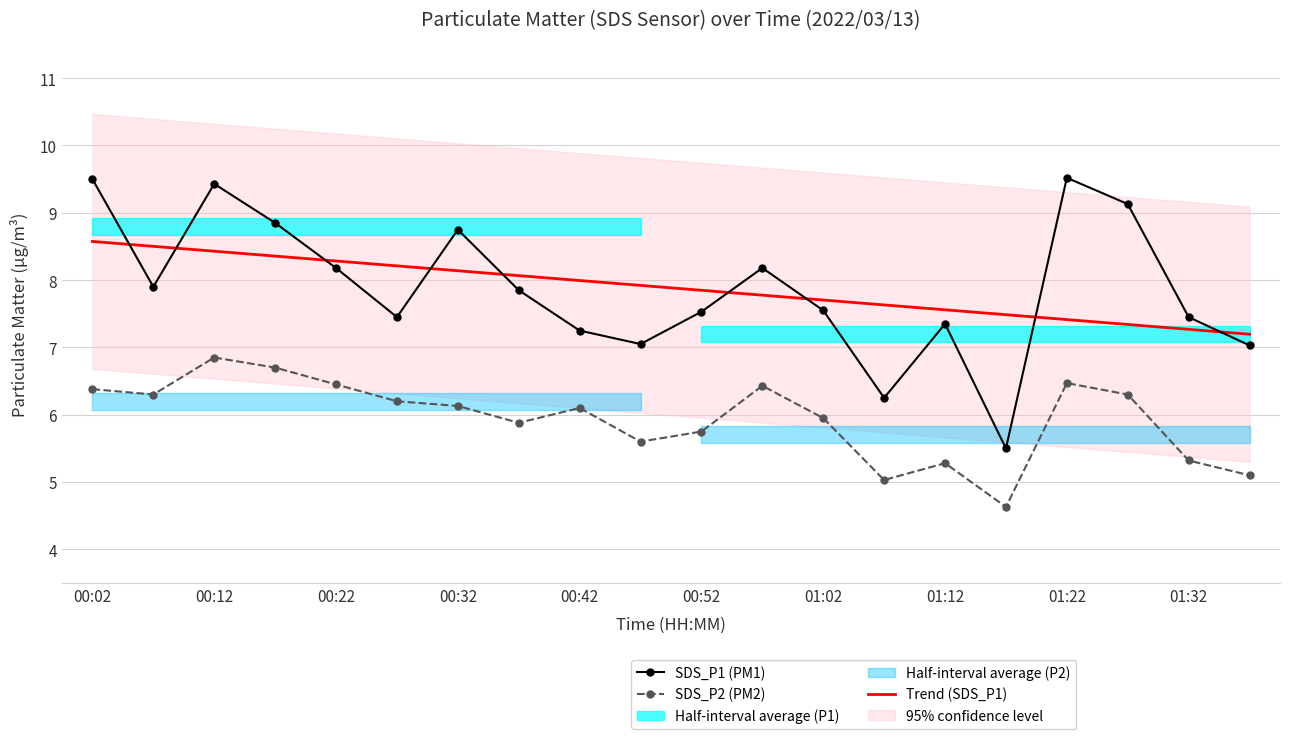

What is the smallest value displayed?

4.6